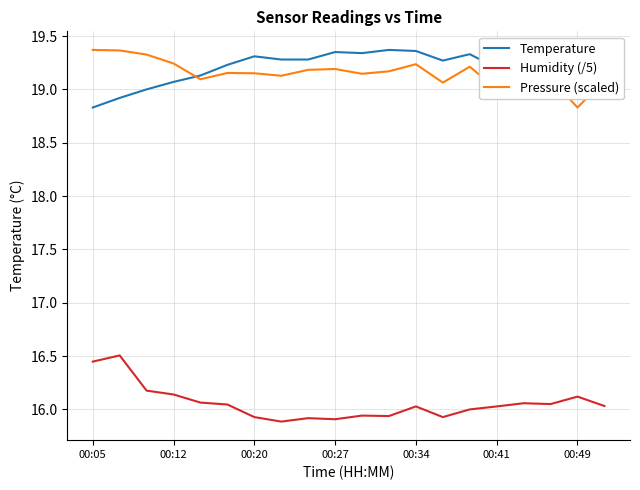

How many categories are shown in the chart?

20